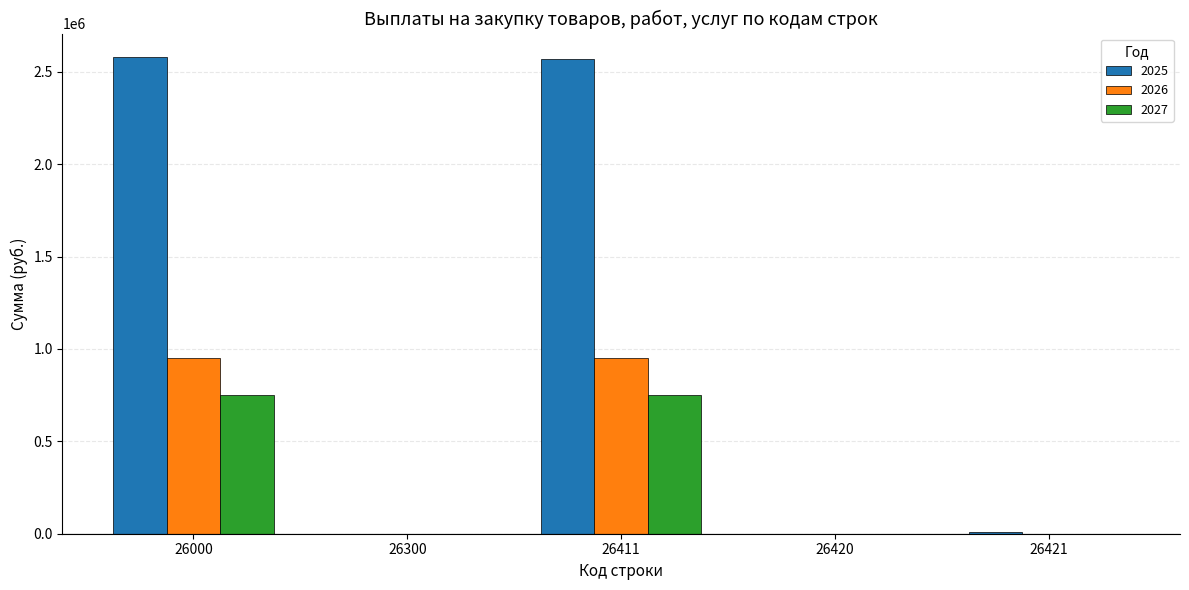

At which label does 2025 first exceed 9615?

26000